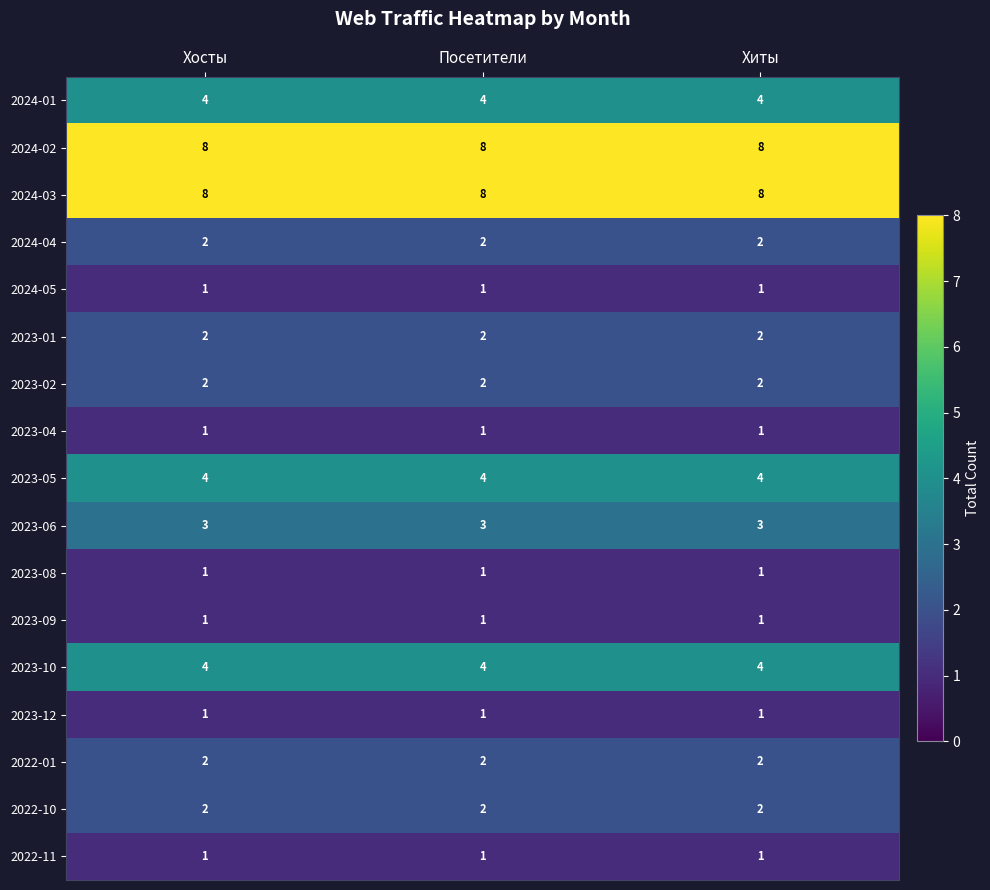

What is the greatest value displayed?

8